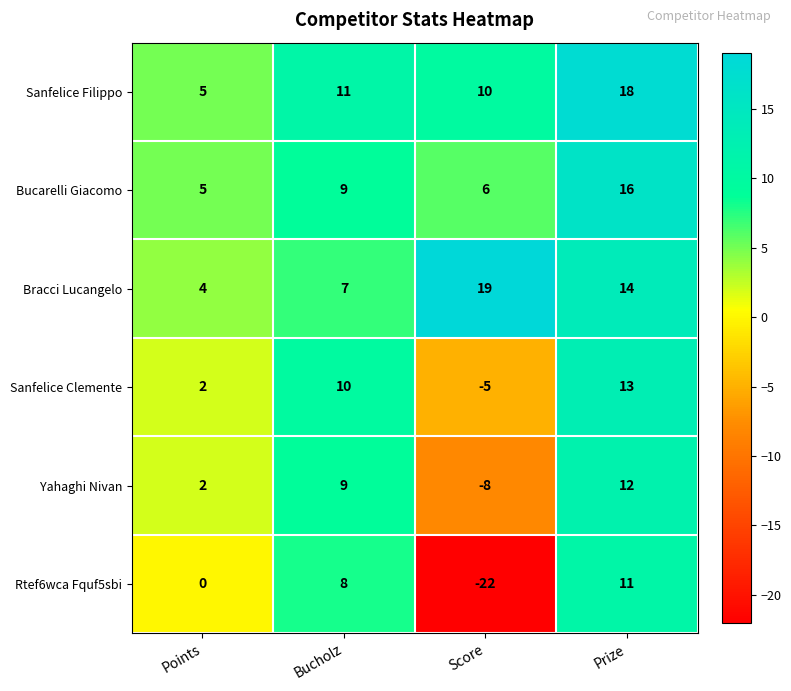

Reading left to right, what are all the values shown in this chart?

Sanfelice Filippo: 5	11	10	18
Bucarelli Giacomo: 5	9	6	16
Bracci Lucangelo: 4	7	19	14
Sanfelice Clemente: 2	10	-5	13
Yahaghi Nivan: 2	9	-8	12
Rtef6wca Fquf5sbi: 0	8	-22	11